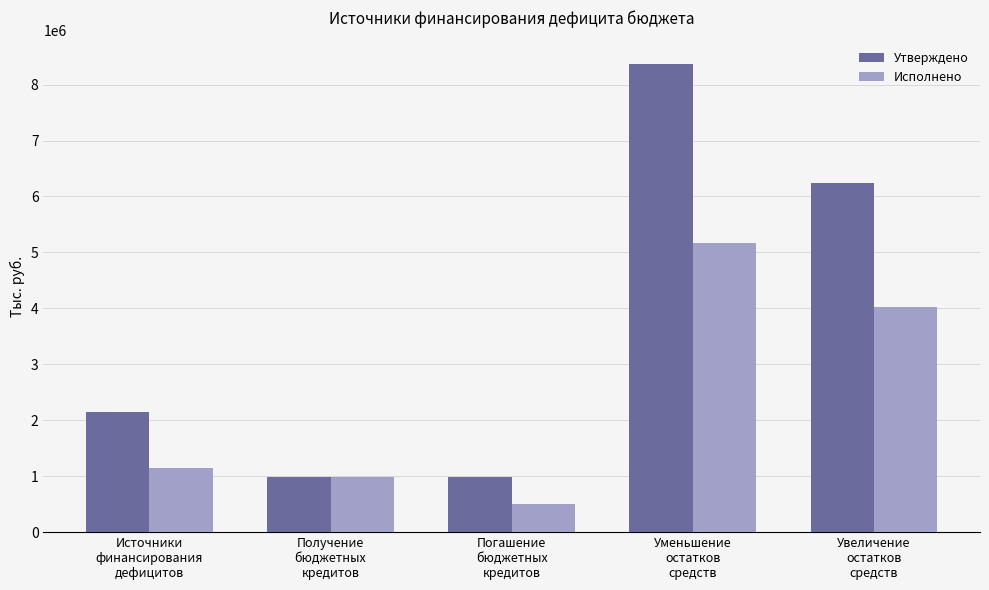

What is the total value across all series at Уменьшение
остатков
средств?

13548528.9